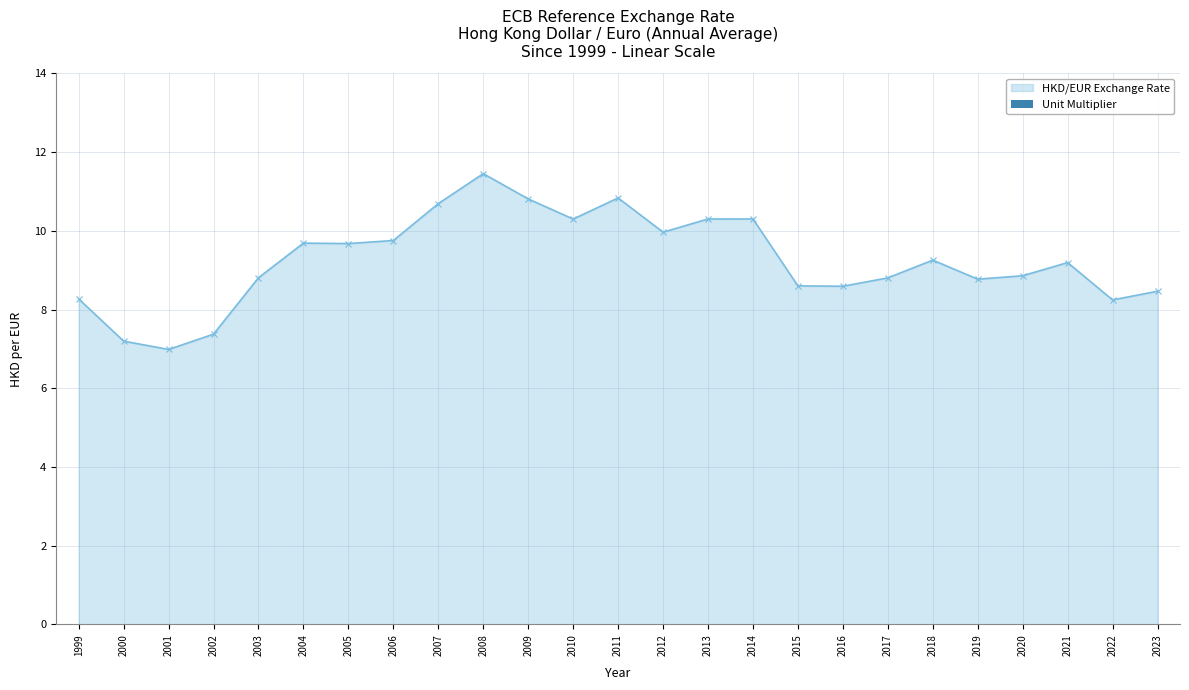

What is the minimum value shown in the chart?

7.0